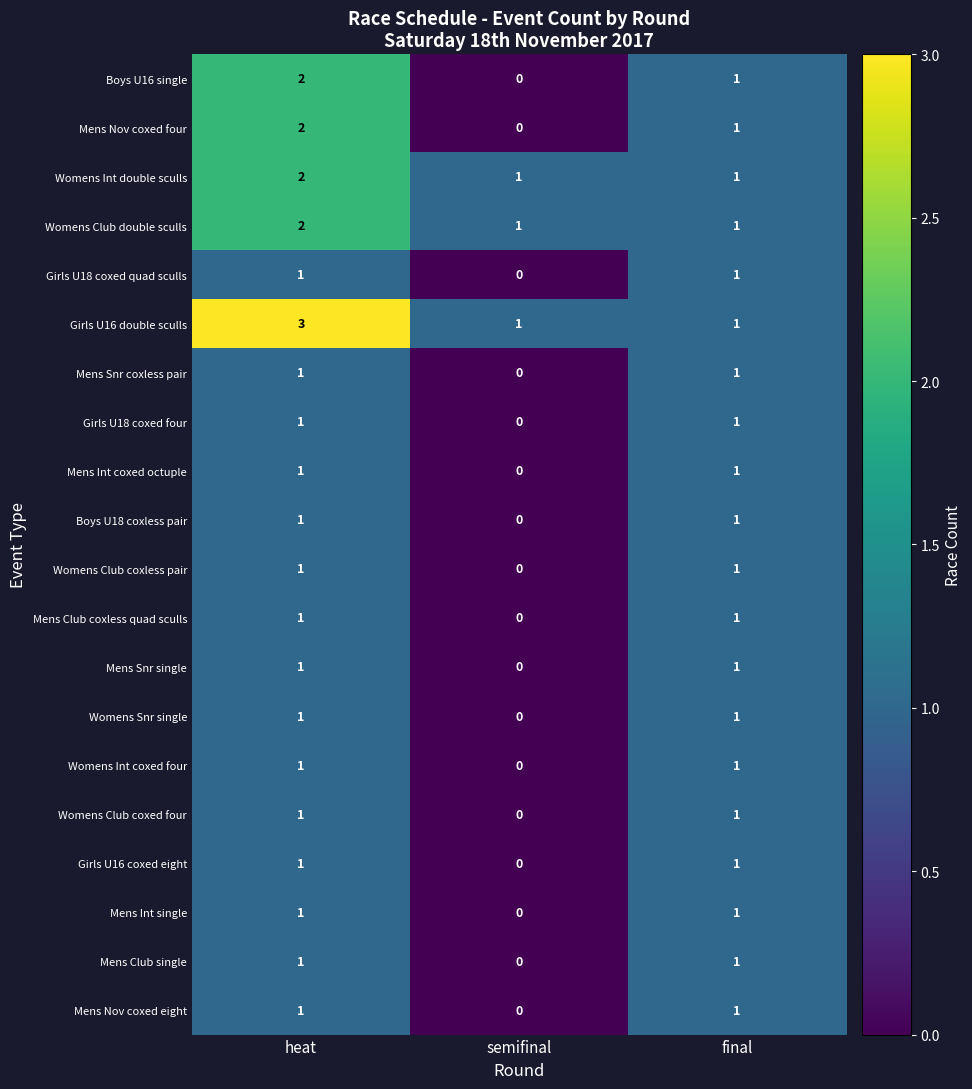

What is the total value across all series at semifinal?

3